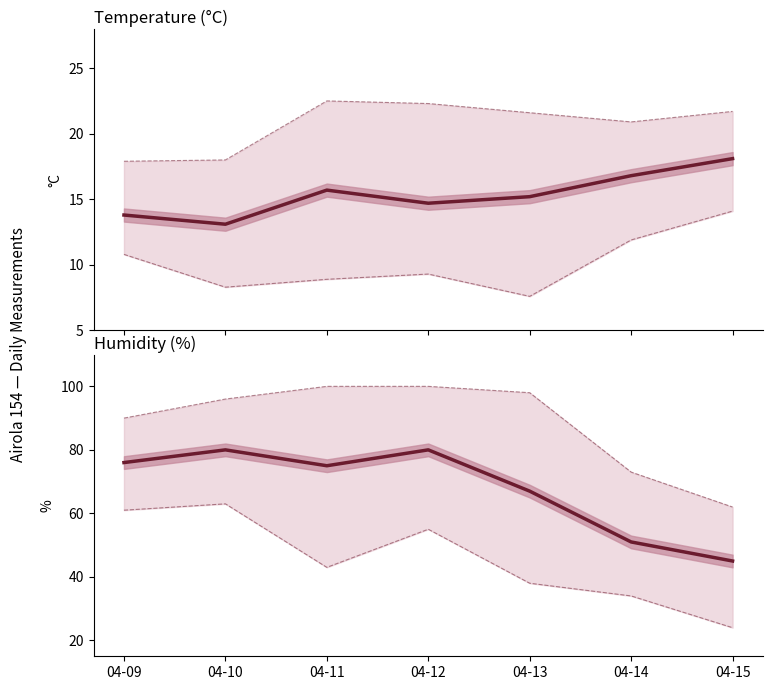

How many data points in Humidity MIN are above 43?

3